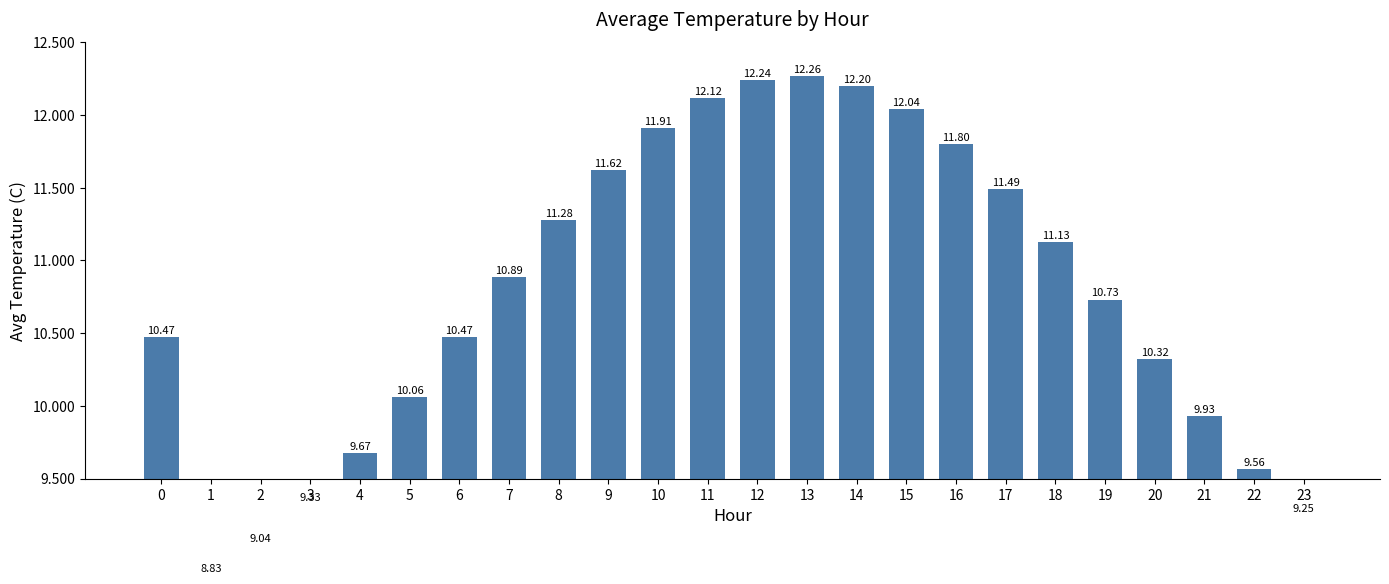

What value does the data have at 16?

11.8